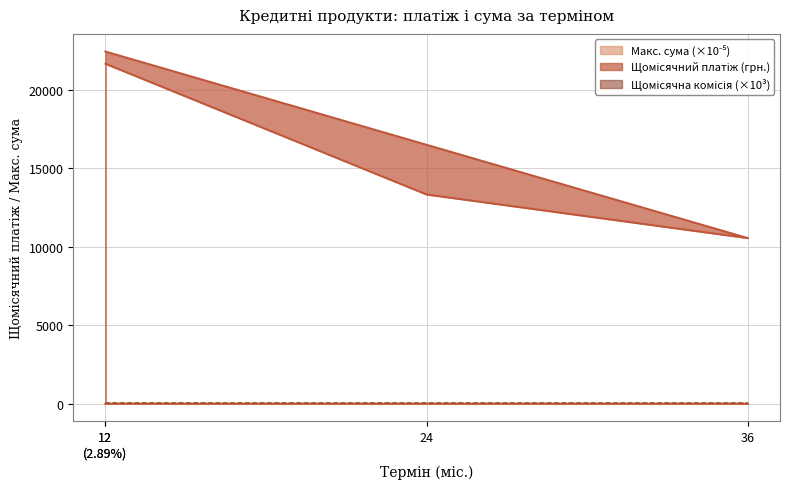

Which series changed the most between 12 (2.89%) and 24?

Щомісячний платіж